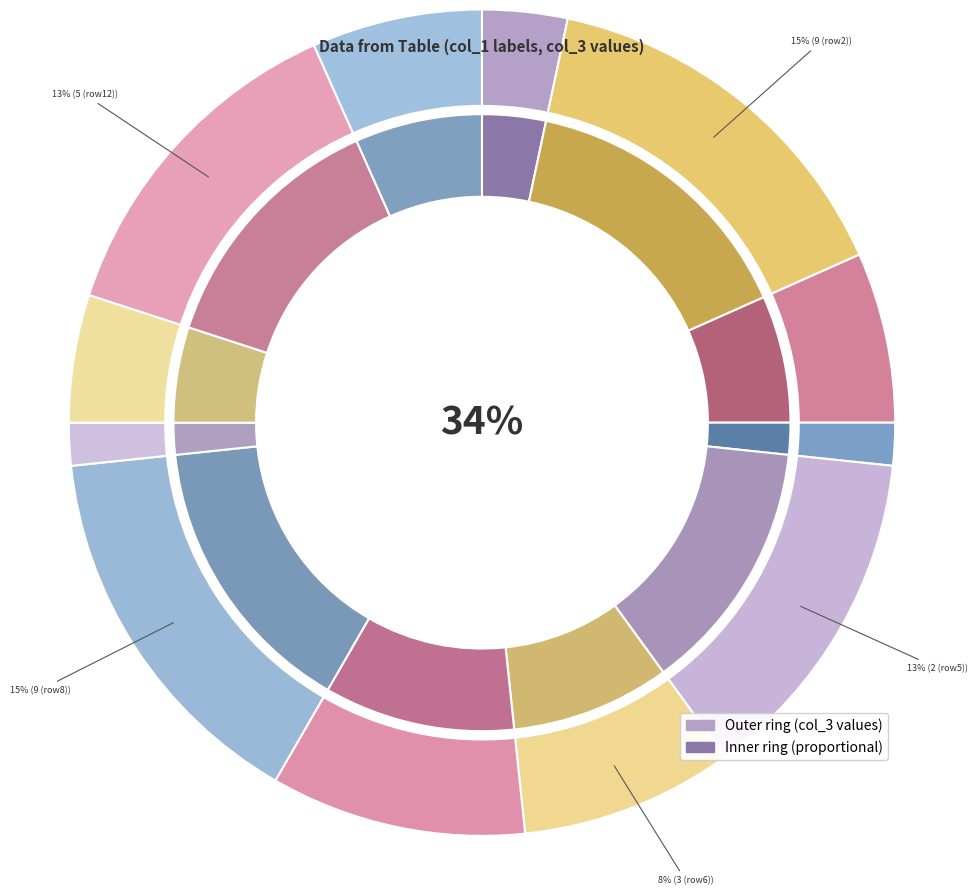

Does 8 represent more than half of the total?

No